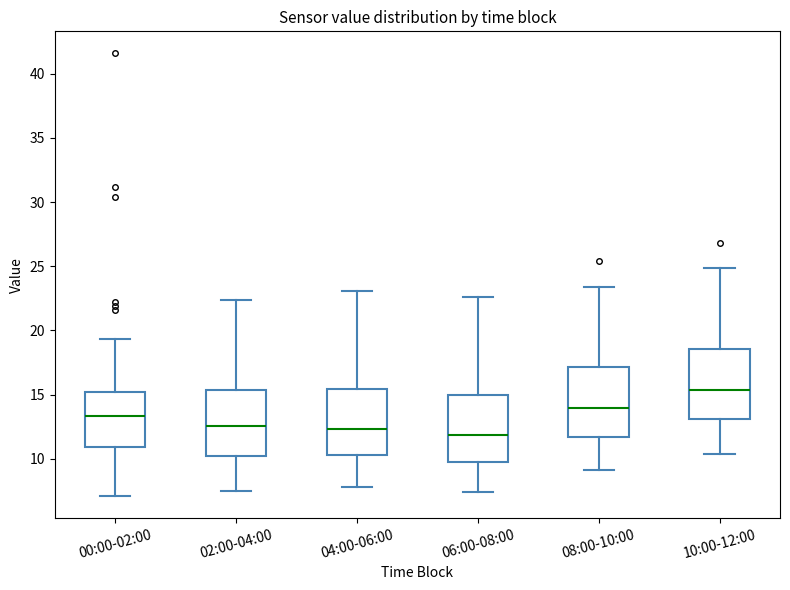

Where is the upper edge of the box for 04:00-06:00 on the y-axis? The values are not printed on the chart, so give them approximately, as read against the axis.

15.5